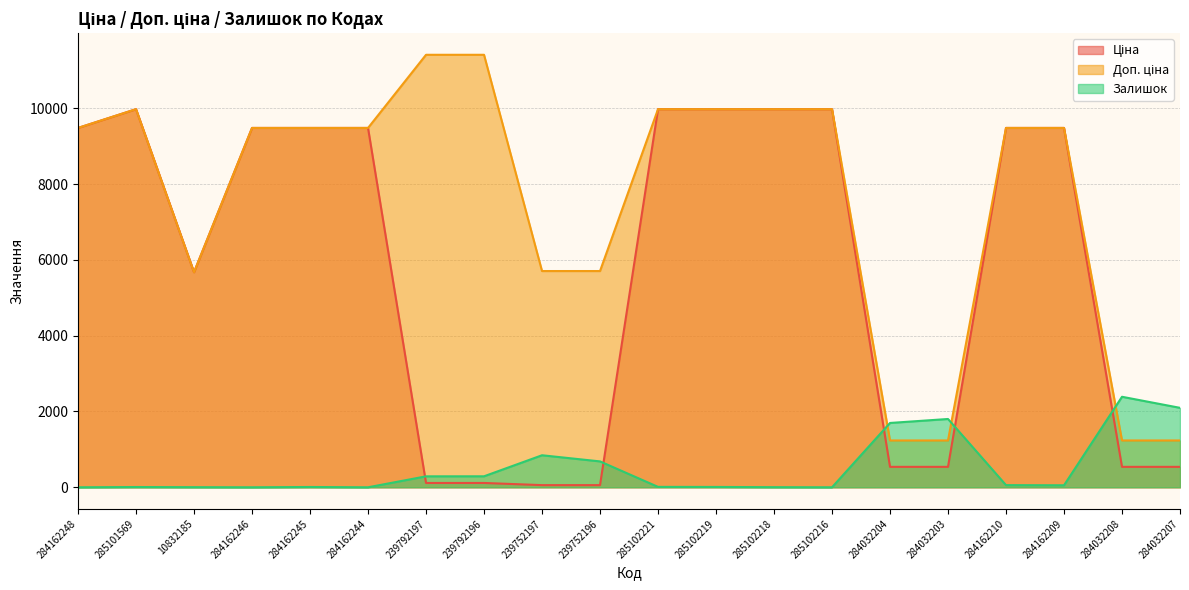

Read the Ціна value at 239792197.

114.1